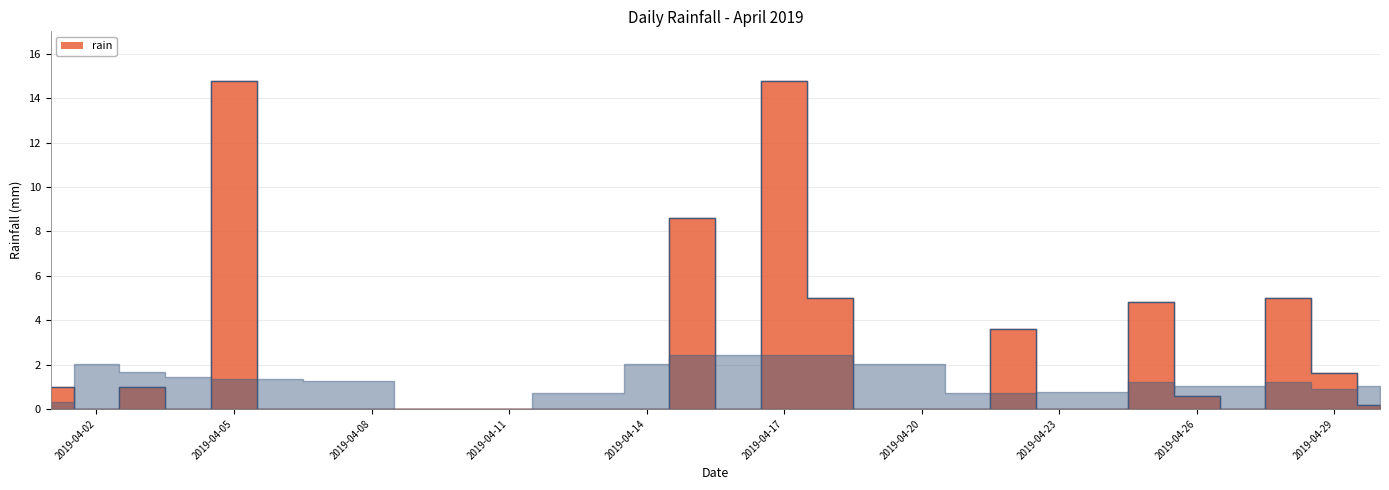

Is it true that the value at 2019-04-08 is 0.0?

True